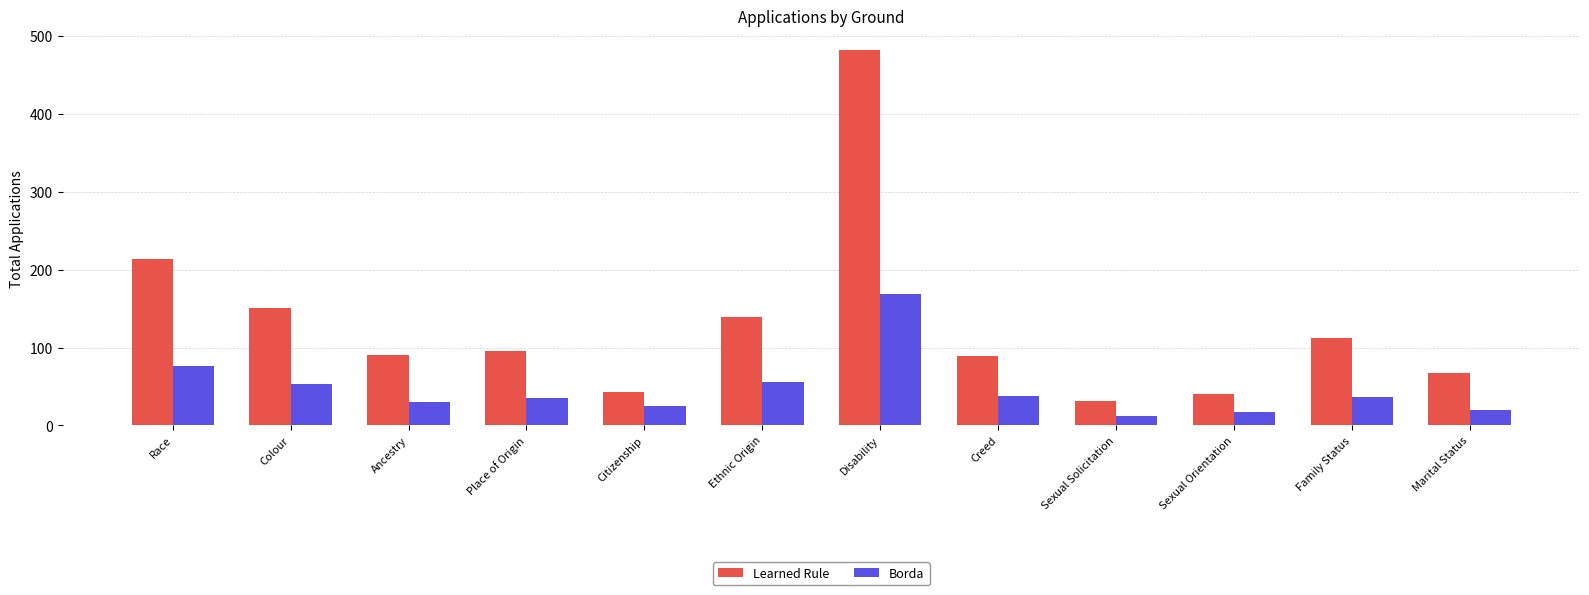

What are all the series names shown in the legend?

Learned Rule, Borda